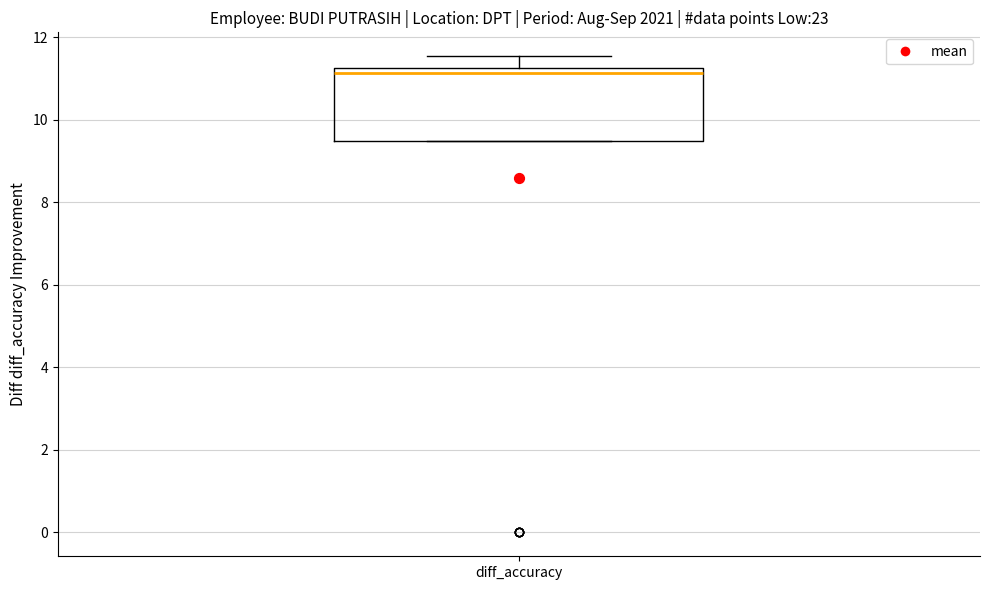

Transcribe this box plot: give where the median line is, the range the box spans, and where the two whiskers end, as read against the y-axis. The values are not printed on the chart, so give them approximately, as read against the axis.

median 11.2 (just below the box's upper edge), box 9.4 to 11.2, whiskers 9.4 to 11.6